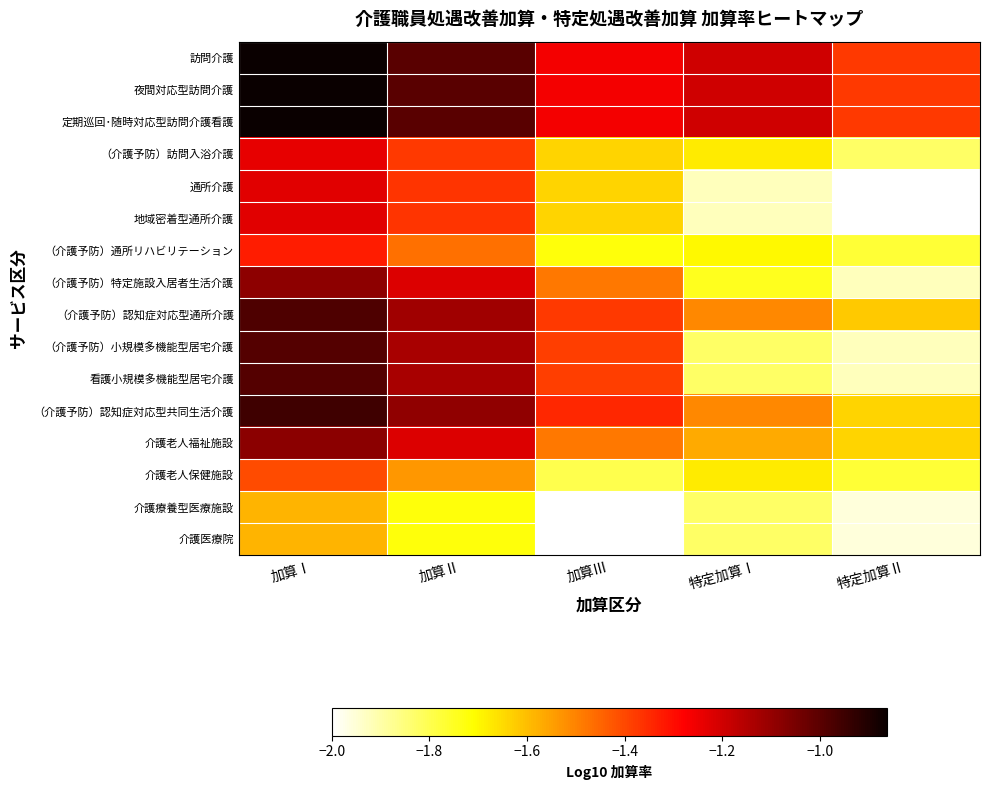

Reading left to right, list all the values displayed in this chart.

訪問介護: 加算Ⅰ=-0.9	加算Ⅱ=-1.0	加算Ⅲ=-1.3	特定加算Ⅰ=-1.2	特定加算Ⅱ=-1.4
夜間対応型訪問介護: 加算Ⅰ=-0.9	加算Ⅱ=-1.0	加算Ⅲ=-1.3	特定加算Ⅰ=-1.2	特定加算Ⅱ=-1.4
定期巡回･随時対応型訪問介護看護: 加算Ⅰ=-0.9	加算Ⅱ=-1.0	加算Ⅲ=-1.3	特定加算Ⅰ=-1.2	特定加算Ⅱ=-1.4
（介護予防）訪問入浴介護: 加算Ⅰ=-1.2	加算Ⅱ=-1.4	加算Ⅲ=-1.6	特定加算Ⅰ=-1.7	特定加算Ⅱ=-1.8
通所介護: 加算Ⅰ=-1.2	加算Ⅱ=-1.4	加算Ⅲ=-1.6	特定加算Ⅰ=-1.9	特定加算Ⅱ=-2.0
地域密着型通所介護: 加算Ⅰ=-1.2	加算Ⅱ=-1.4	加算Ⅲ=-1.6	特定加算Ⅰ=-1.9	特定加算Ⅱ=-2.0
（介護予防）通所リハビリテーション: 加算Ⅰ=-1.3	加算Ⅱ=-1.5	加算Ⅲ=-1.7	特定加算Ⅰ=-1.7	特定加算Ⅱ=-1.8
（介護予防）特定施設入居者生活介護: 加算Ⅰ=-1.1	加算Ⅱ=-1.2	加算Ⅲ=-1.5	特定加算Ⅰ=-1.7	特定加算Ⅱ=-1.9
（介護予防）認知症対応型通所介護: 加算Ⅰ=-1.0	加算Ⅱ=-1.1	加算Ⅲ=-1.4	特定加算Ⅰ=-1.5	特定加算Ⅱ=-1.6
（介護予防）小規模多機能型居宅介護: 加算Ⅰ=-1.0	加算Ⅱ=-1.1	加算Ⅲ=-1.4	特定加算Ⅰ=-1.8	特定加算Ⅱ=-1.9
看護小規模多機能型居宅介護: 加算Ⅰ=-1.0	加算Ⅱ=-1.1	加算Ⅲ=-1.4	特定加算Ⅰ=-1.8	特定加算Ⅱ=-1.9
（介護予防）認知症対応型共同生活介護: 加算Ⅰ=-1.0	加算Ⅱ=-1.1	加算Ⅲ=-1.3	特定加算Ⅰ=-1.5	特定加算Ⅱ=-1.6
介護老人福祉施設: 加算Ⅰ=-1.1	加算Ⅱ=-1.2	加算Ⅲ=-1.5	特定加算Ⅰ=-1.6	特定加算Ⅱ=-1.6
介護老人保健施設: 加算Ⅰ=-1.4	加算Ⅱ=-1.5	加算Ⅲ=-1.8	特定加算Ⅰ=-1.7	特定加算Ⅱ=-1.8
介護療養型医療施設: 加算Ⅰ=-1.6	加算Ⅱ=-1.7	加算Ⅲ=-2.0	特定加算Ⅰ=-1.8	特定加算Ⅱ=-2.0
介護医療院: 加算Ⅰ=-1.6	加算Ⅱ=-1.7	加算Ⅲ=-2.0	特定加算Ⅰ=-1.8	特定加算Ⅱ=-2.0